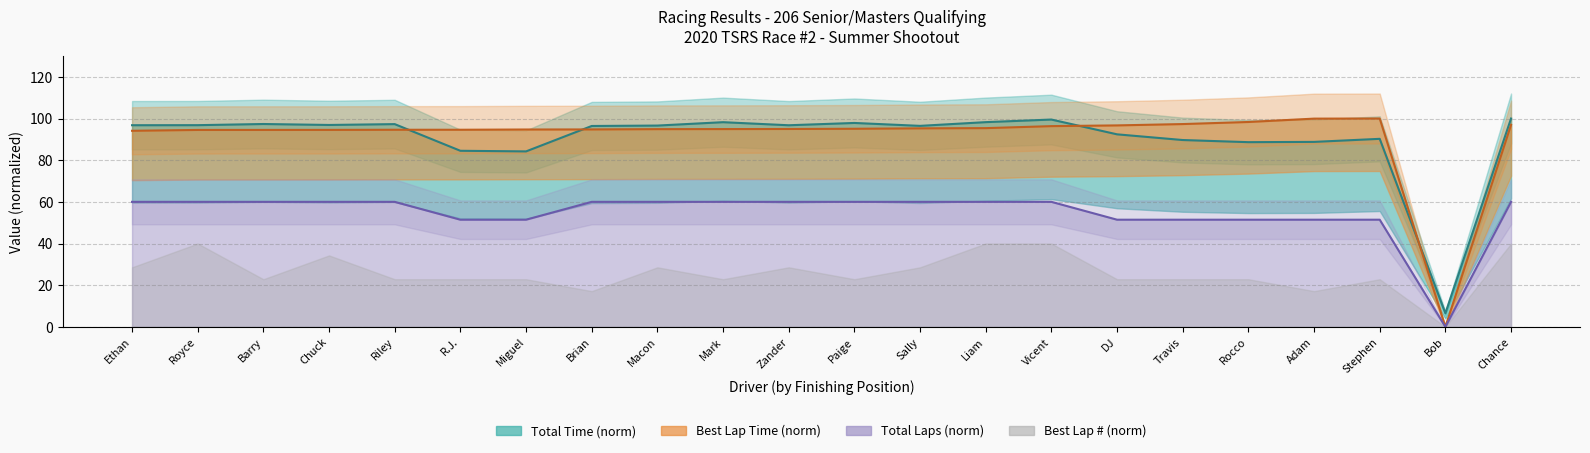

At which category is the sum across all series the highest?

Chance